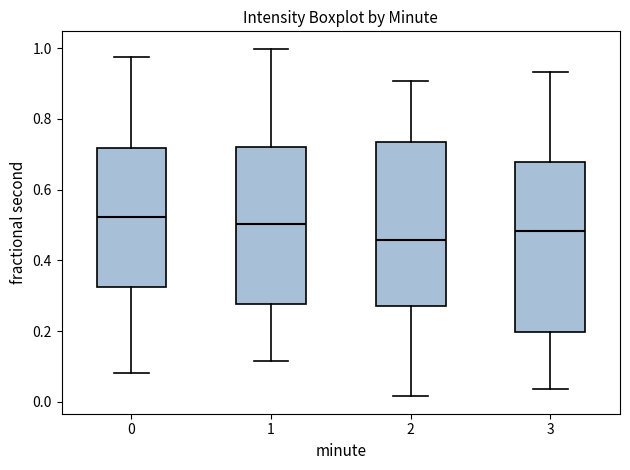

Reading left to right, transcribe this box plot: for each box, give where its median line is, the range the box spans, and where its two whiskers end, as read against the y-axis. The values are not printed on the chart, so give them approximately, as read against the axis.

0: median 0.52, box 0.32 to 0.72, whiskers 0.08 to 0.98
1: median 0.50, box 0.28 to 0.72, whiskers 0.12 to 1.00
2: median 0.46, box 0.28 to 0.74, whiskers 0.02 to 0.90
3: median 0.48, box 0.20 to 0.68, whiskers 0.04 to 0.94